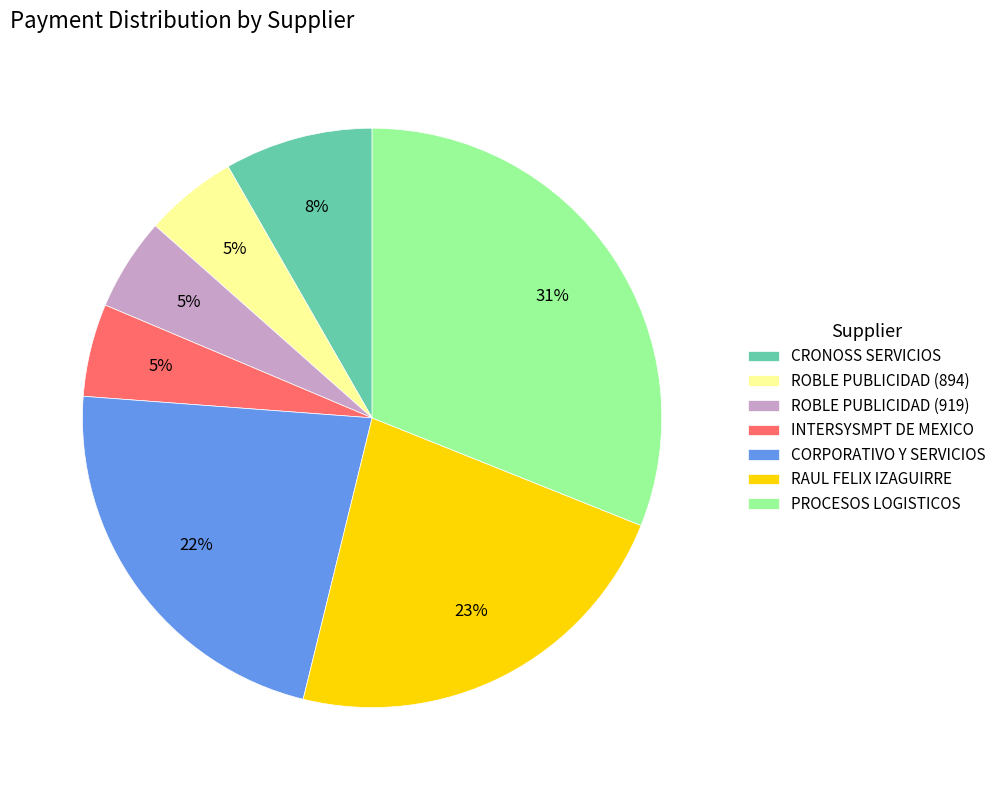

How many segments does this pie chart have?

7